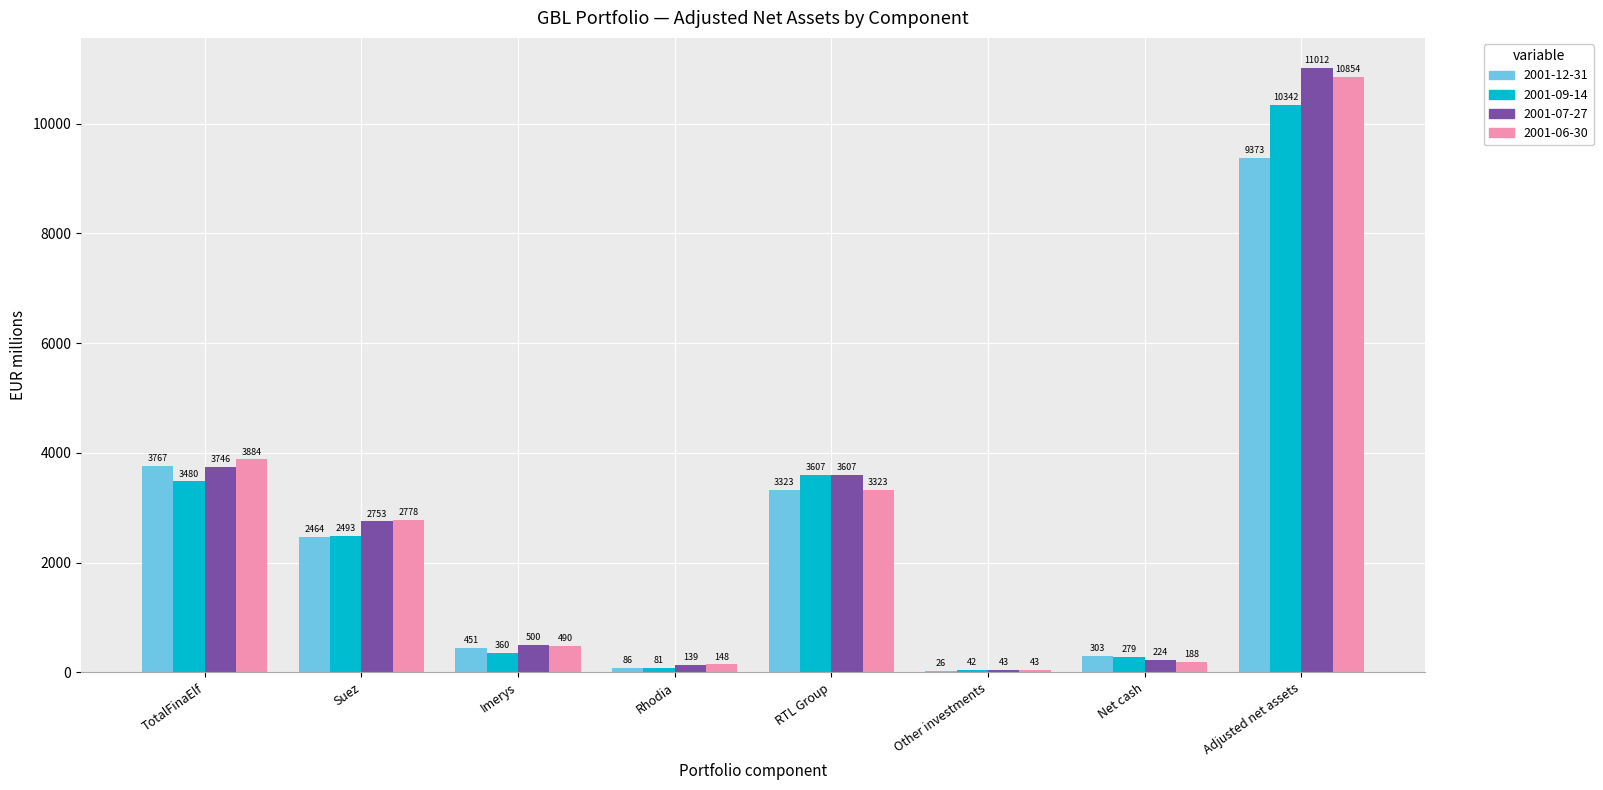

At which label does 2001-12-31 first exceed 2464?

TotalFinaElf